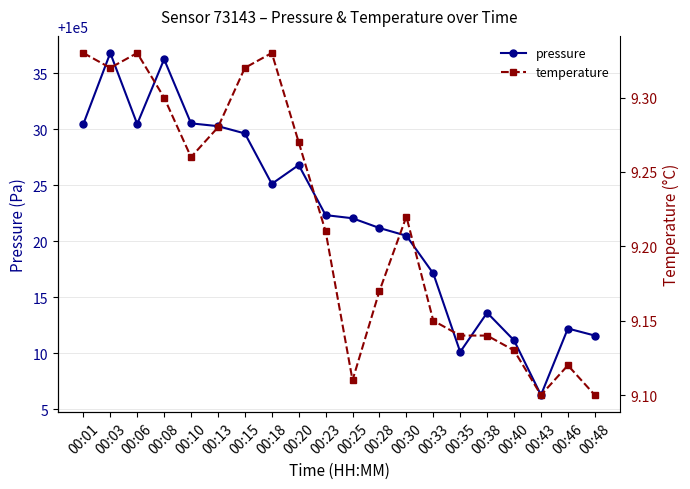

List the series in order of their overall mean, lowest first.

temperature, pressure